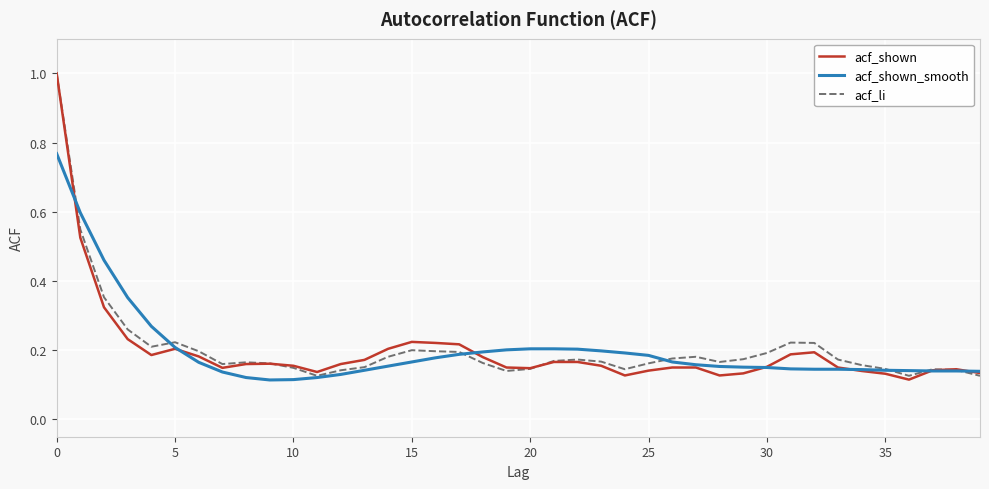

What is the greatest value displayed?

1.0